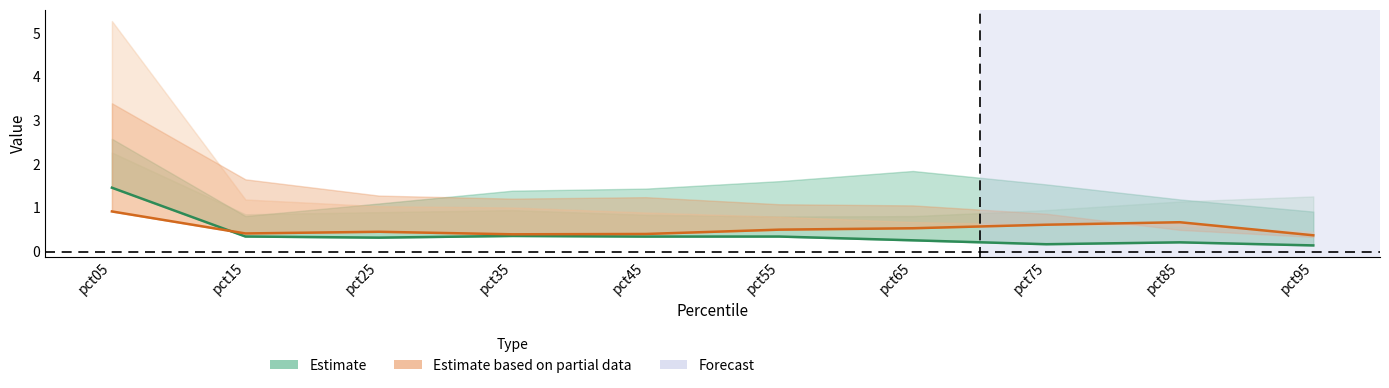

Between pct15 and pct25, which is larger?

pct15